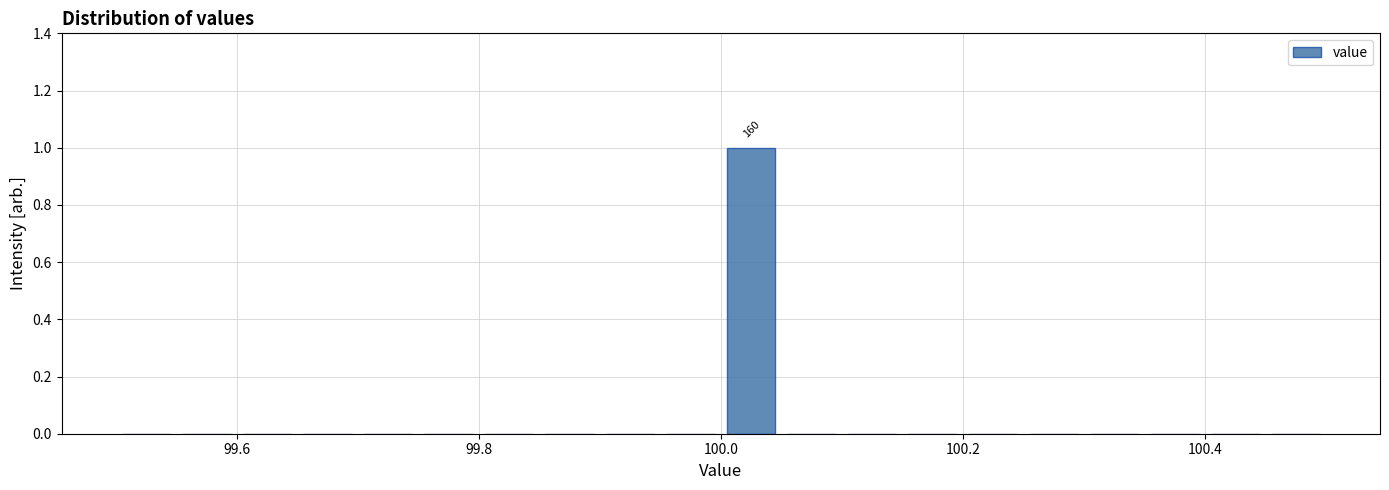

Around what value on the x-axis is the tallest bar? Give the approximate position of its centre, as read against the axis.

100.02